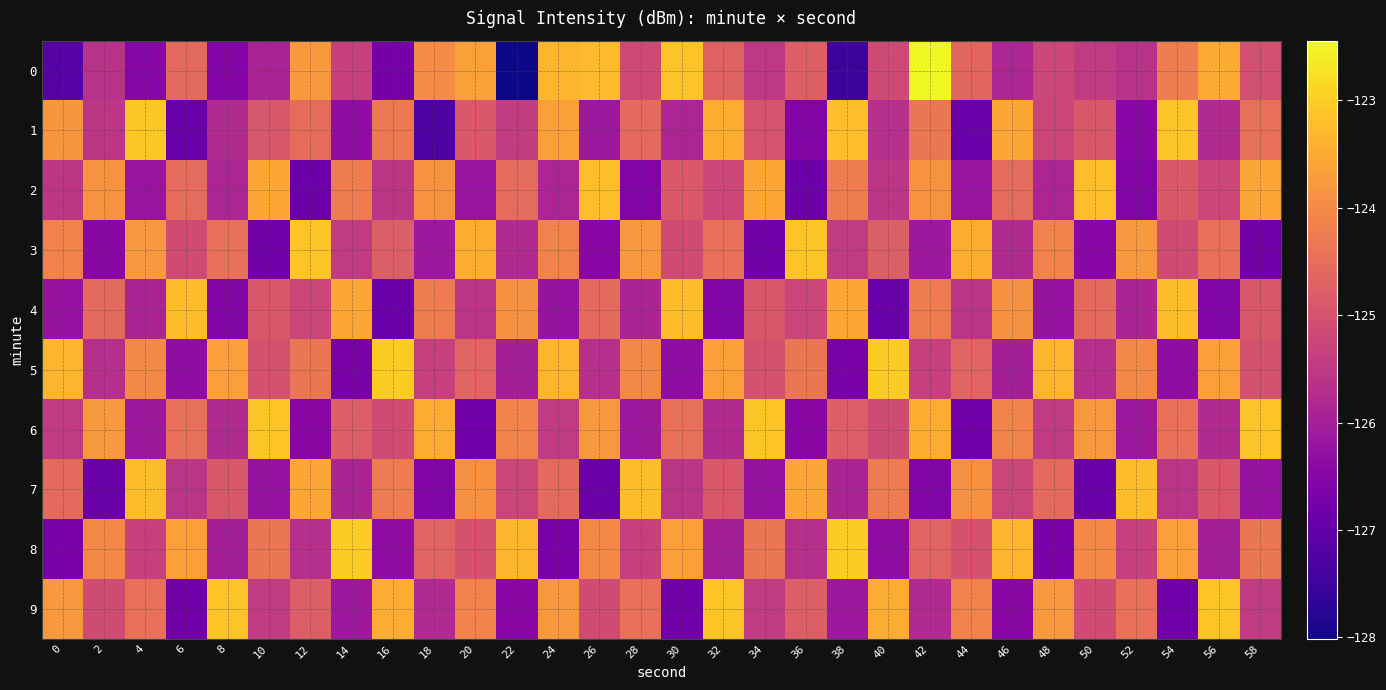

At which category is the sum across all series the highest?

42